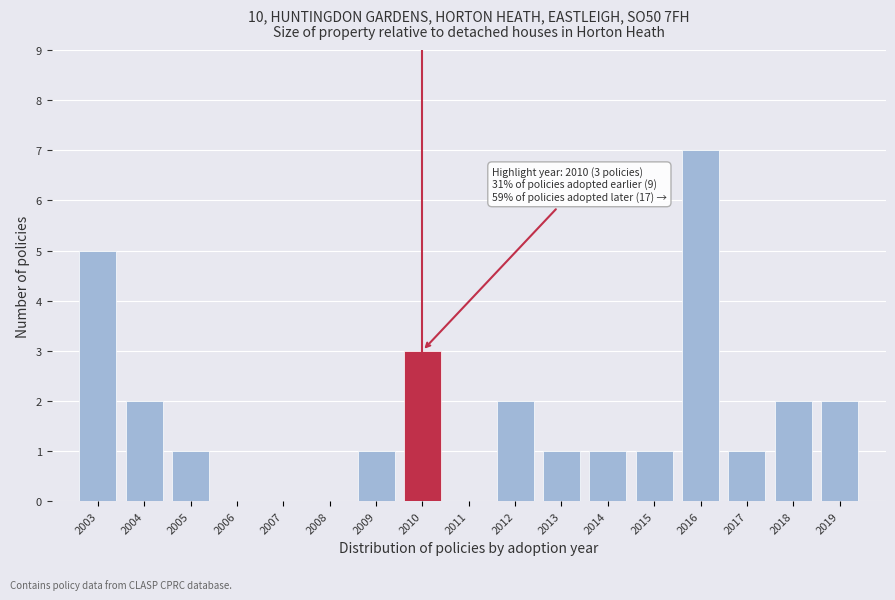

Over which range of the x-axis is the bar tallest?

2015.5 to 2016.5